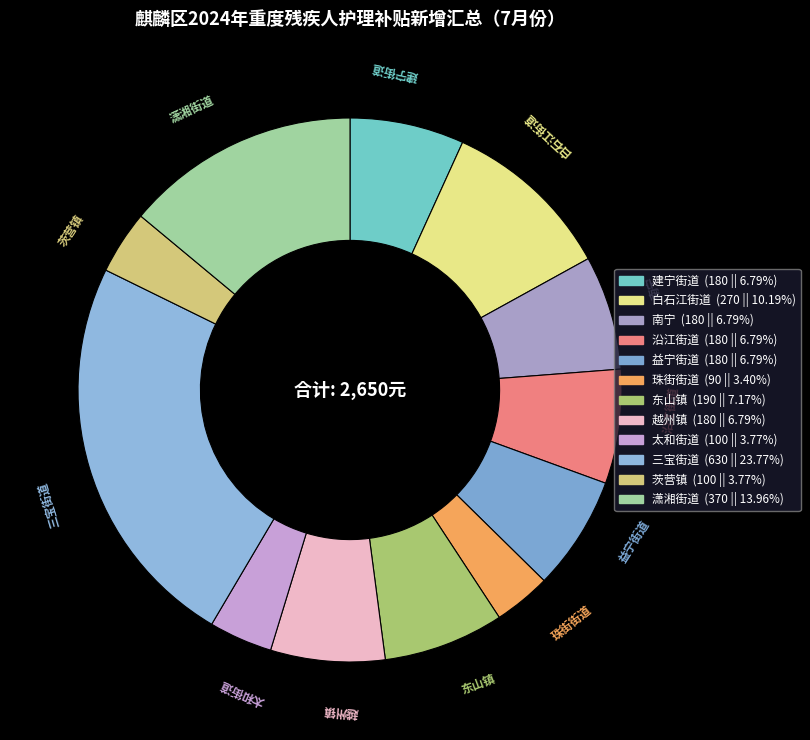

Is it true that 沿江街道 is 1% of the pie?

False